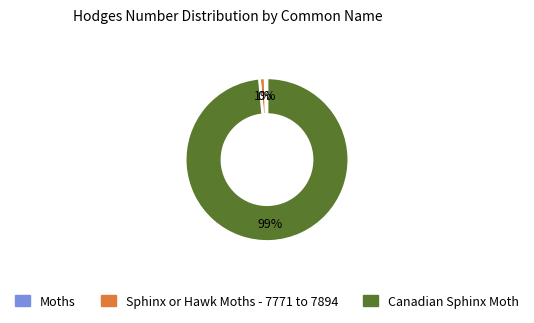

How many segments does this pie chart have?

3